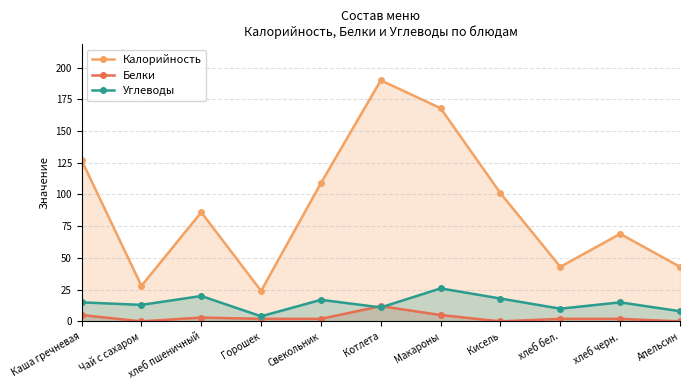

Which category has the lowest value across all series?

Чай с сахаром